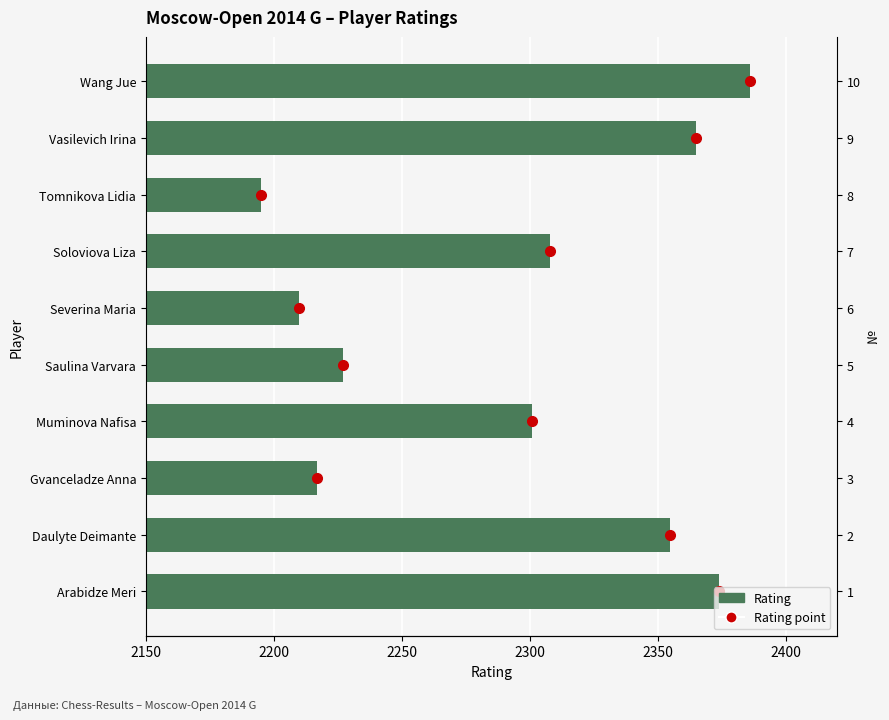

How many data points are less than 2308?

5